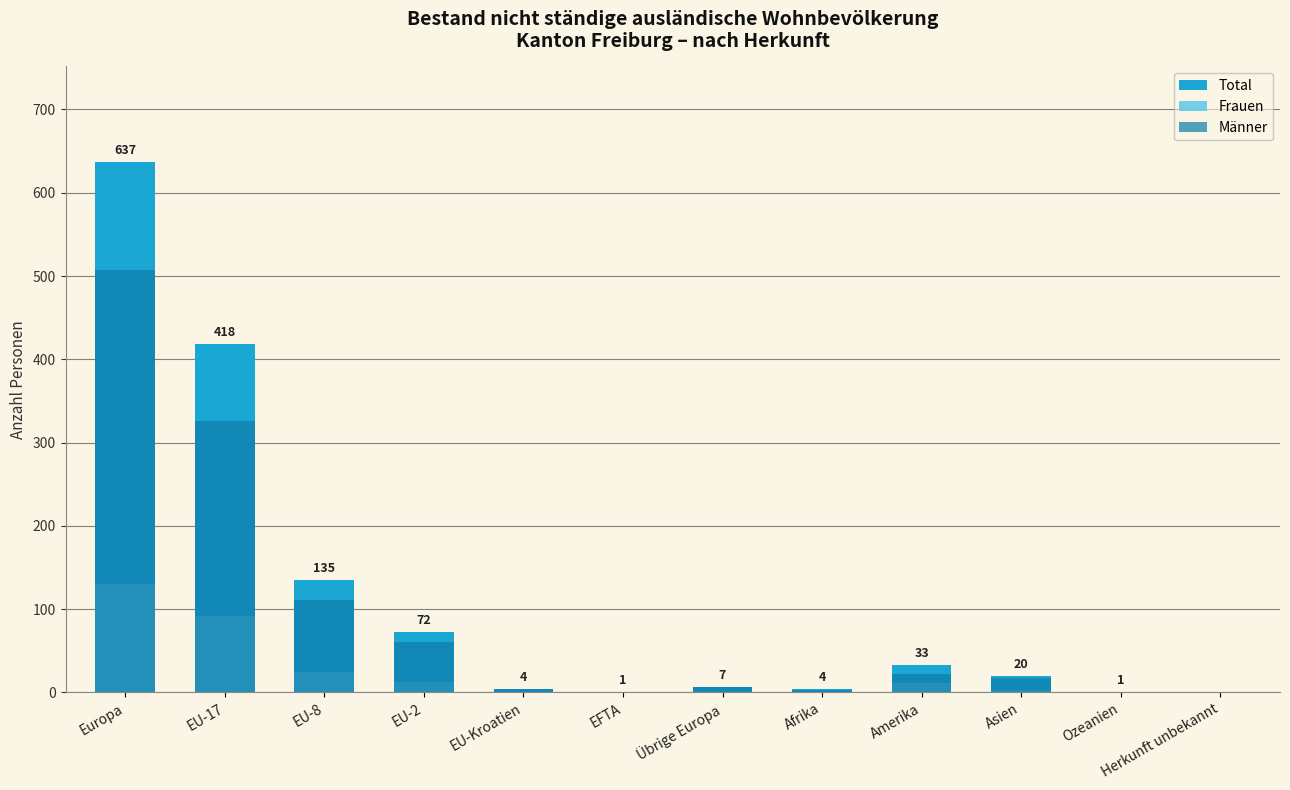

How many bars are there in total?

36